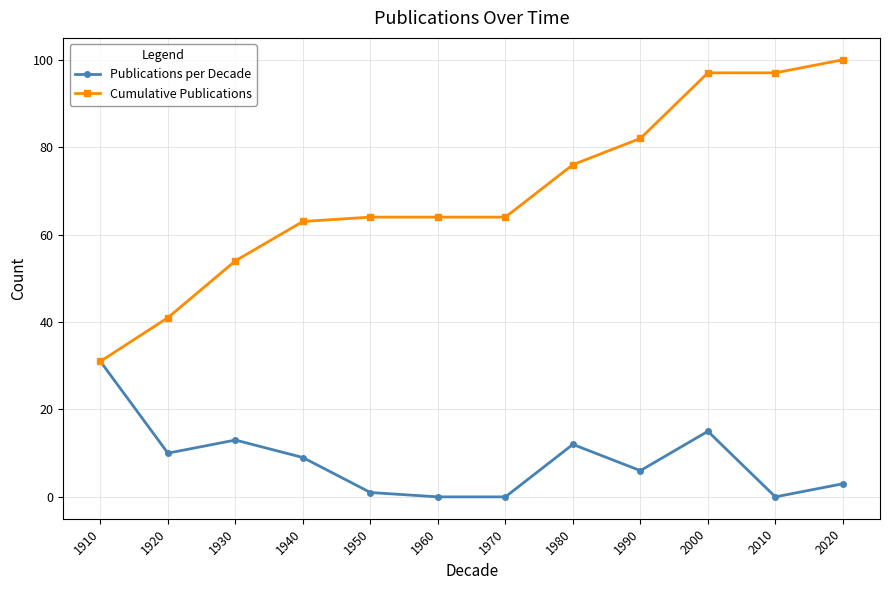

At which category does Publications per Decade reach its first local valley?

1920